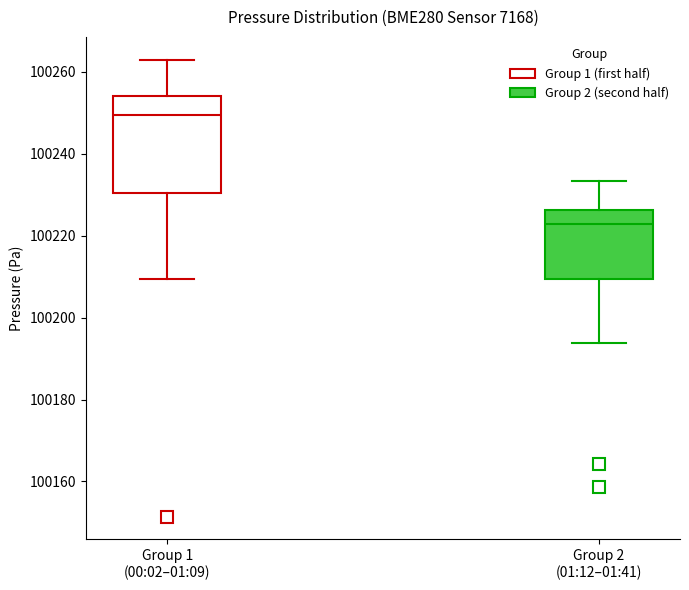

Reading left to right, transcribe this box plot: for each box, give where its median line is, the range the box spans, and where its two whiskers end, as read against the y-axis. The values are not printed on the chart, so give them approximately, as read against the axis.

Group 1 (00:02–01:09): median 100250, box 100230 to 100254, whiskers 100210 to 100262
Group 2 (01:12–01:41): median 100222, box 100210 to 100226, whiskers 100194 to 100234